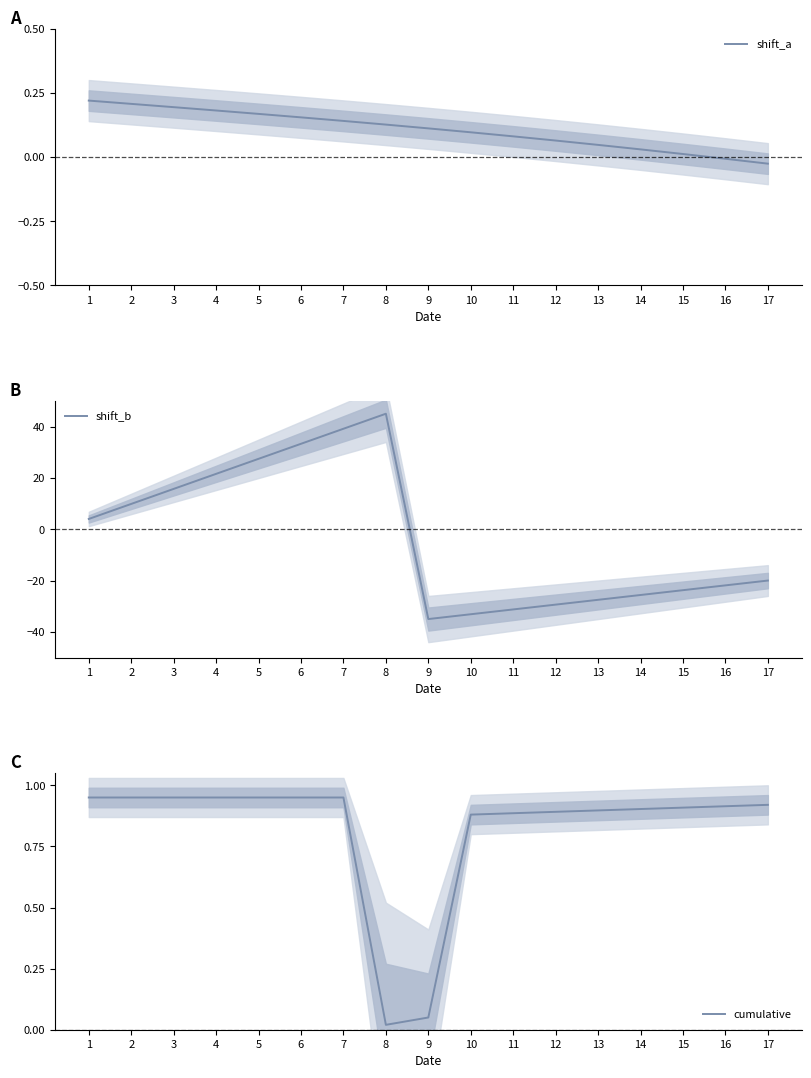

How many times do shift_a and shift_b cross each other?

1